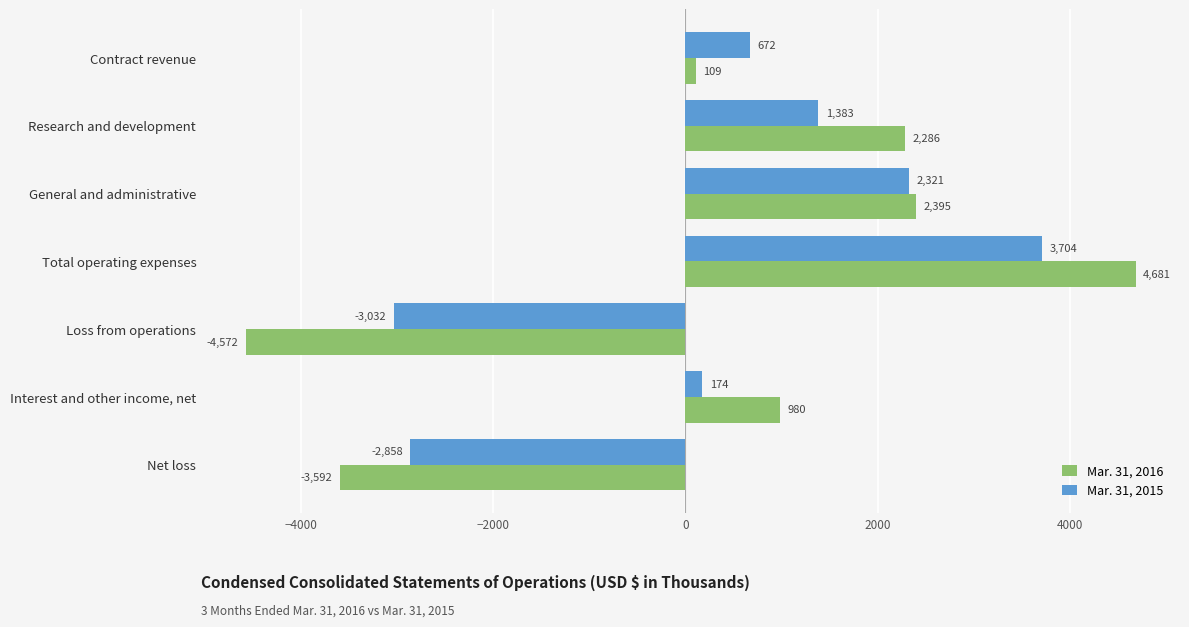

At how many categories does at least one series exceed 4513?

1